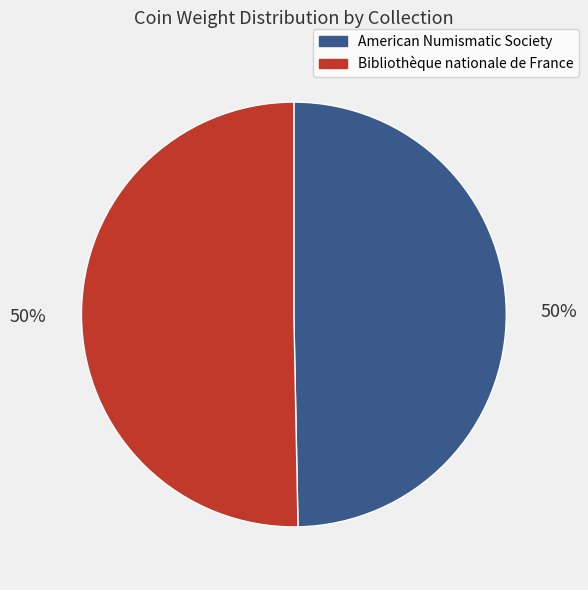

Combined, do American Numismatic Society and Bibliothèque nationale de France account for over 50%?

Yes